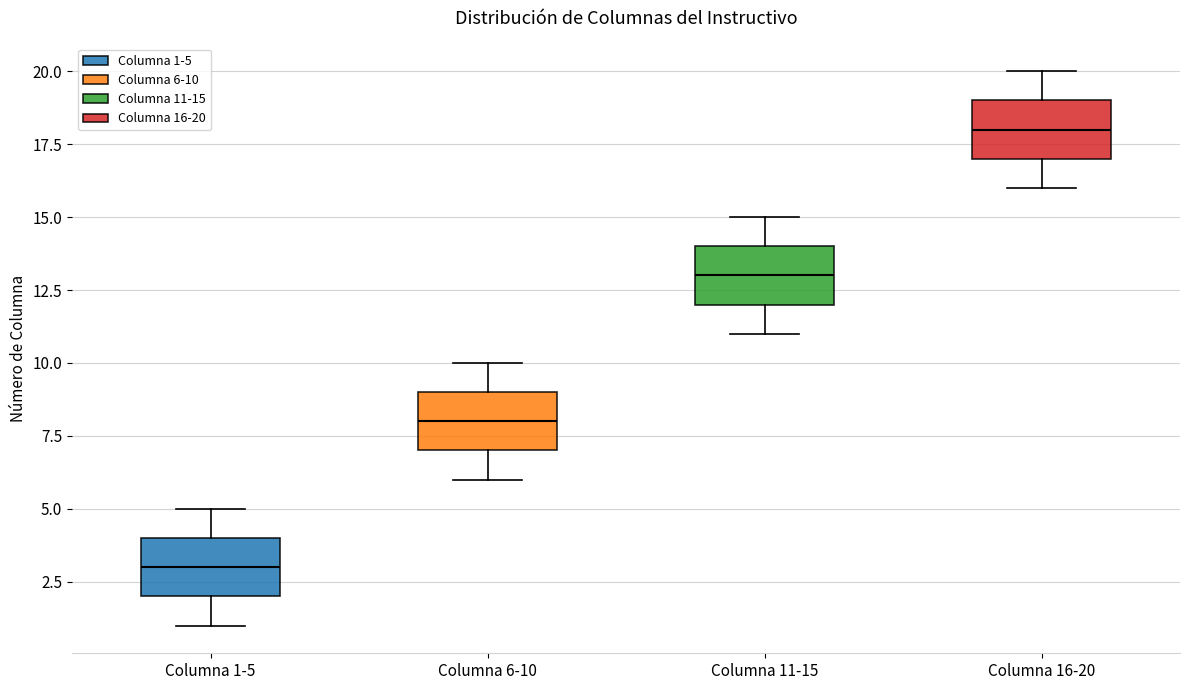

Reading left to right, transcribe this box plot: for each box, give where its median line is, the range the box spans, and where its two whiskers end, as read against the y-axis. The values are not printed on the chart, so give them approximately, as read against the axis.

Columna 1-5: median 3, box 2 to 4, whiskers 1 to 5
Columna 6-10: median 8, box 7 to 9, whiskers 6 to 10
Columna 11-15: median 13, box 12 to 14, whiskers 11 to 15
Columna 16-20: median 18, box 17 to 19, whiskers 16 to 20